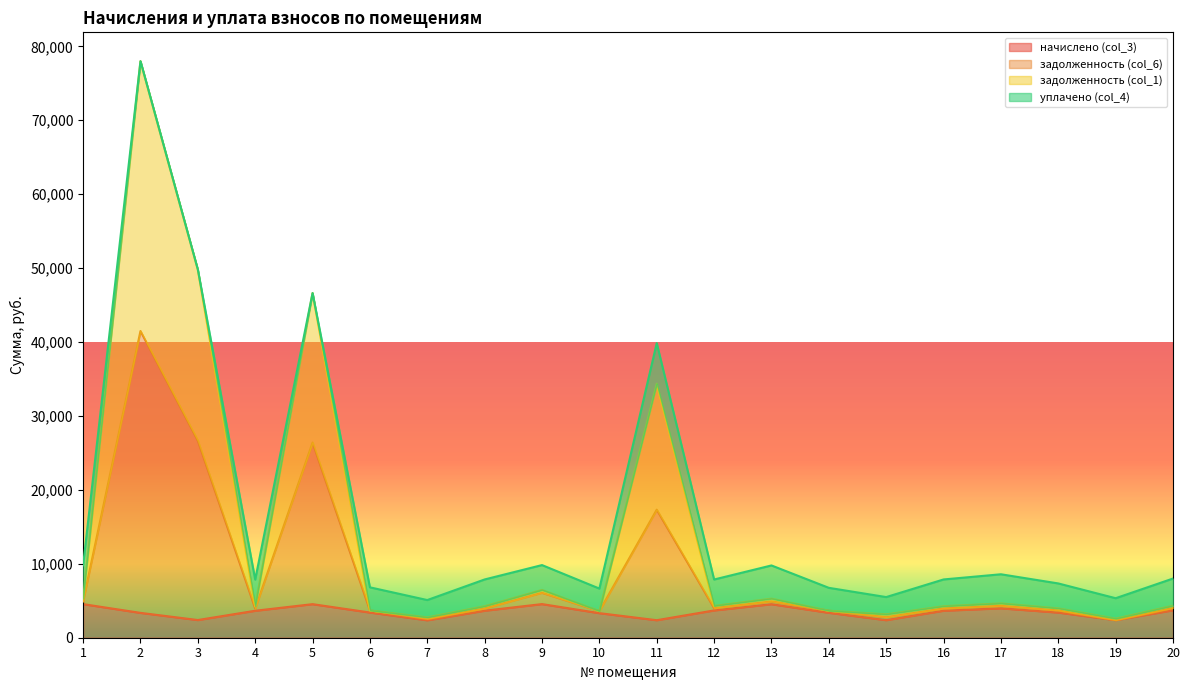

What are all the series names shown in the legend?

начислено (col_3), задолженность (col_6), задолженность (col_1), уплачено (col_4)